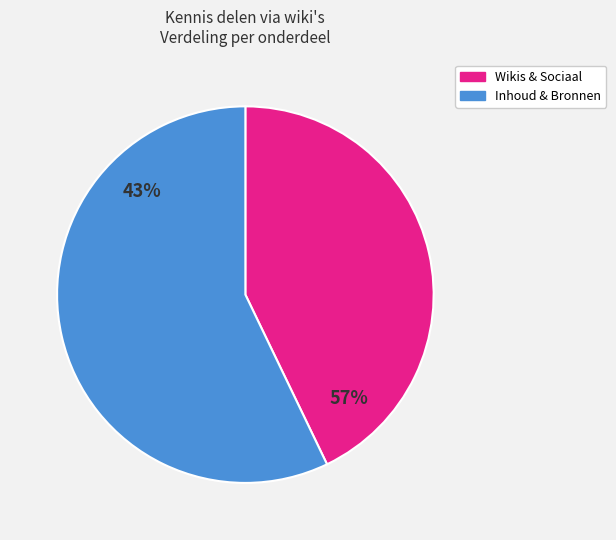

Is there any slice that represents more than half of the pie?

Yes